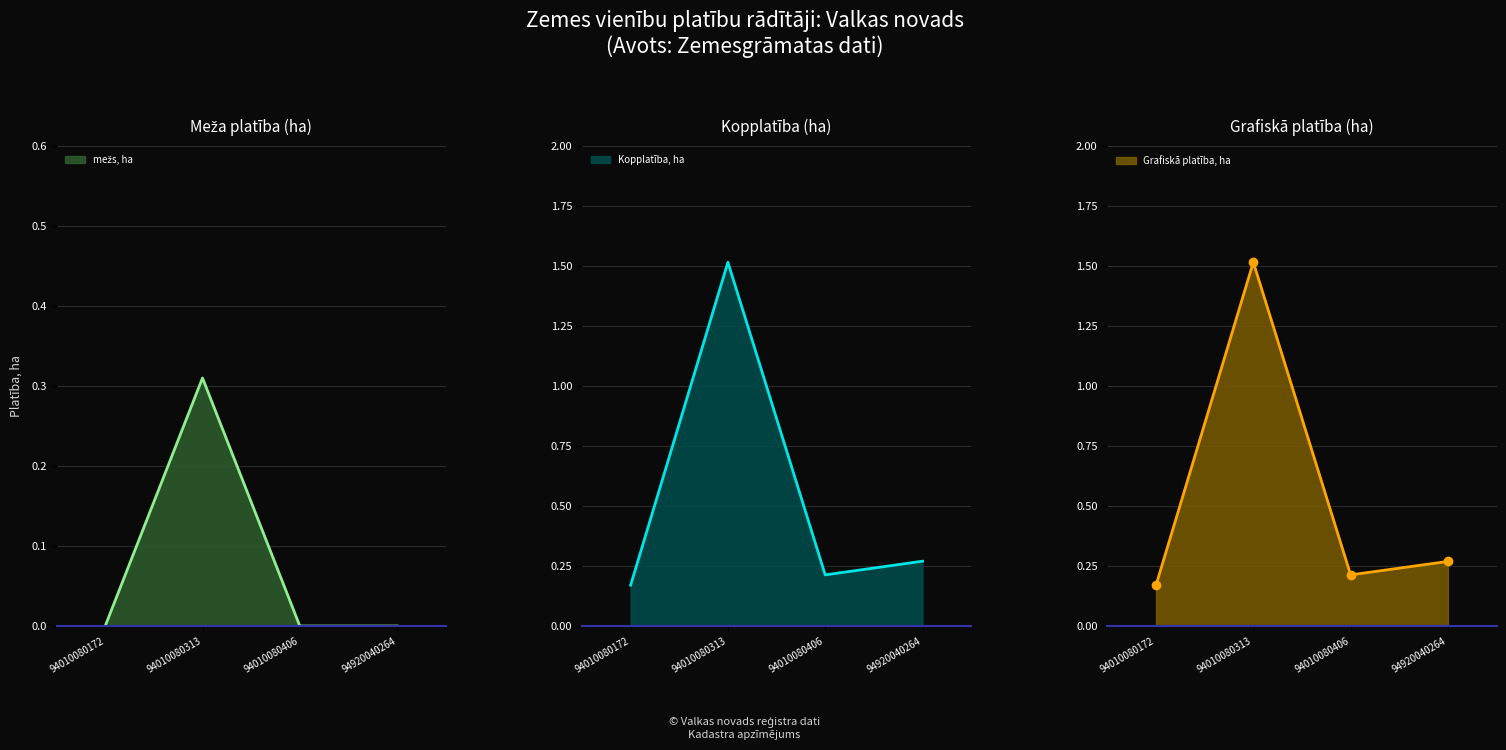

How many lines are shown in the chart?

3